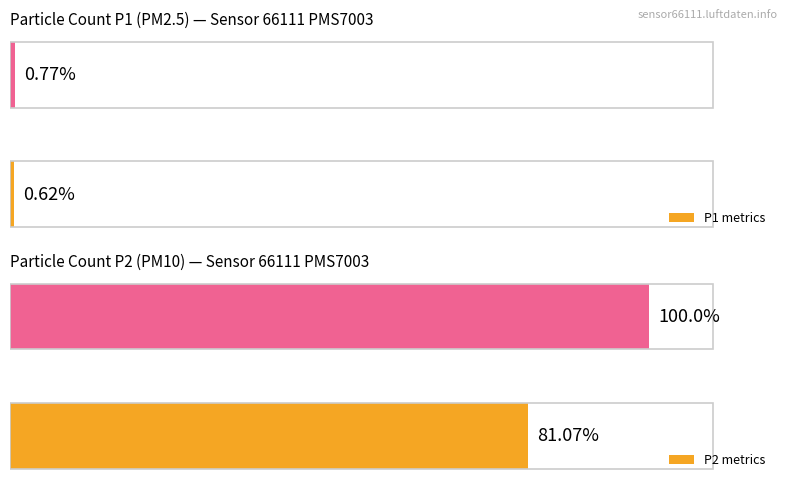

What is the difference between the P1 metrics values at 0 and 20?

0.2